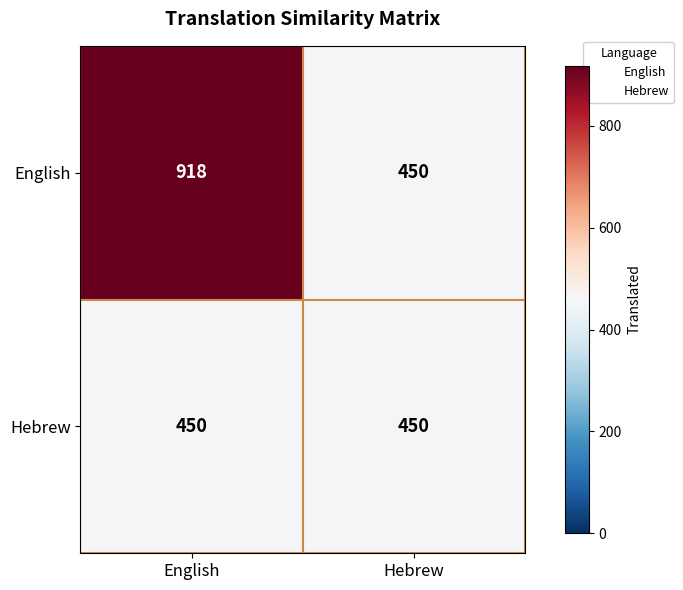

Which series has the largest total across all categories?

English